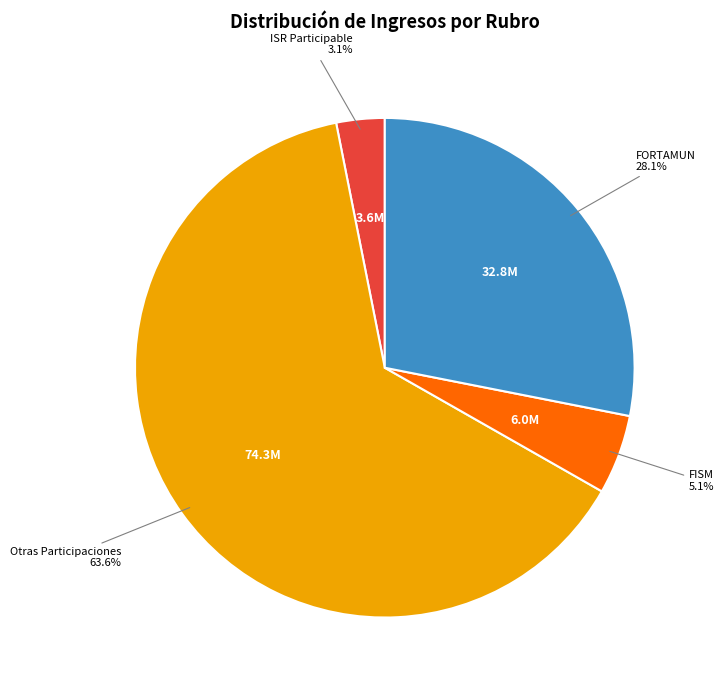

Is there any slice that represents more than half of the pie?

Yes